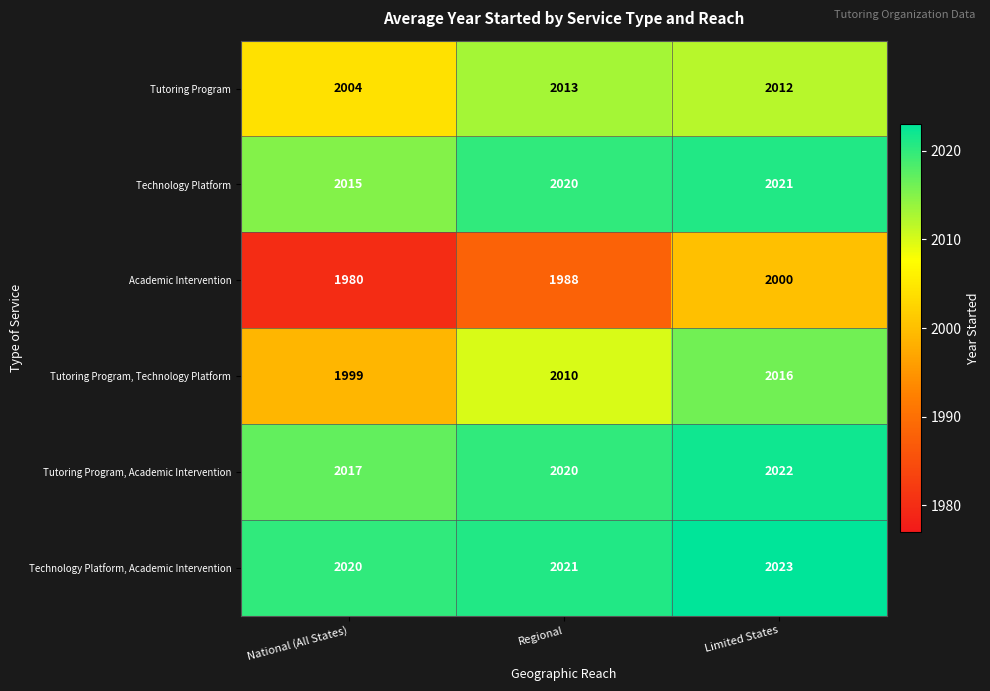

How many series are shown in this chart?

6